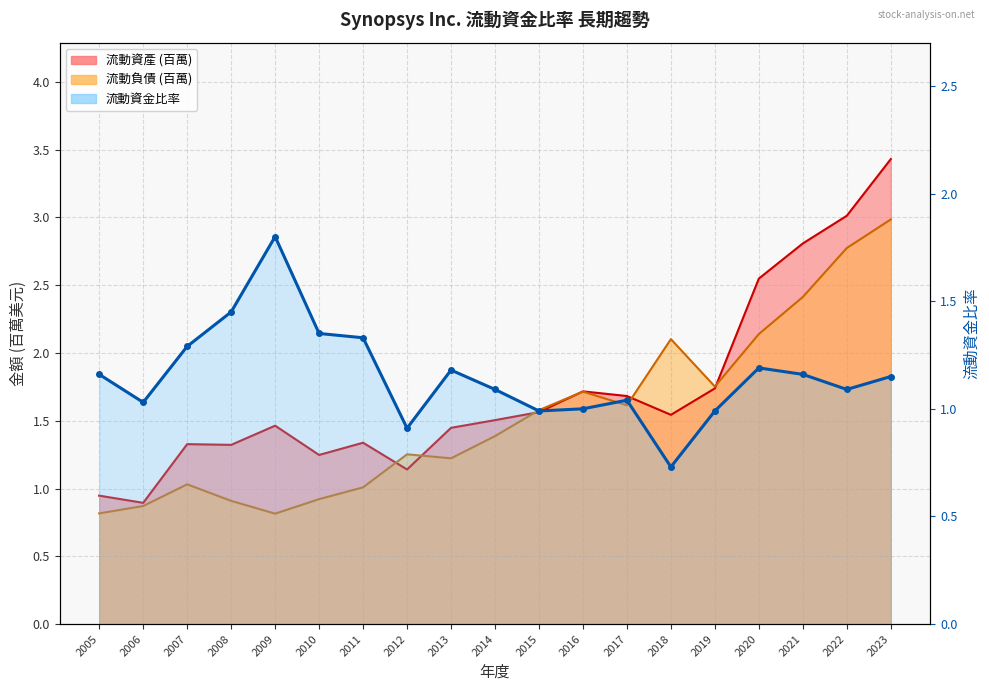

At which category does the data reach its first local peak?

2009